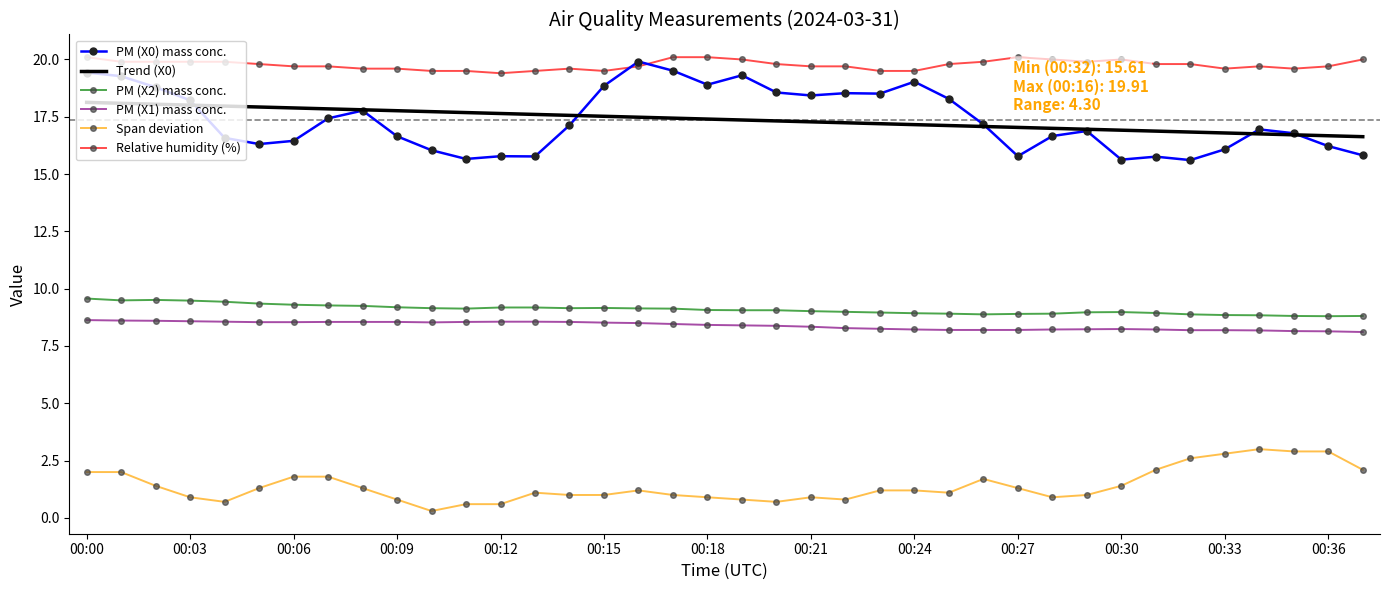

What is the minimum value for PM (X0) mass conc.?

15.6